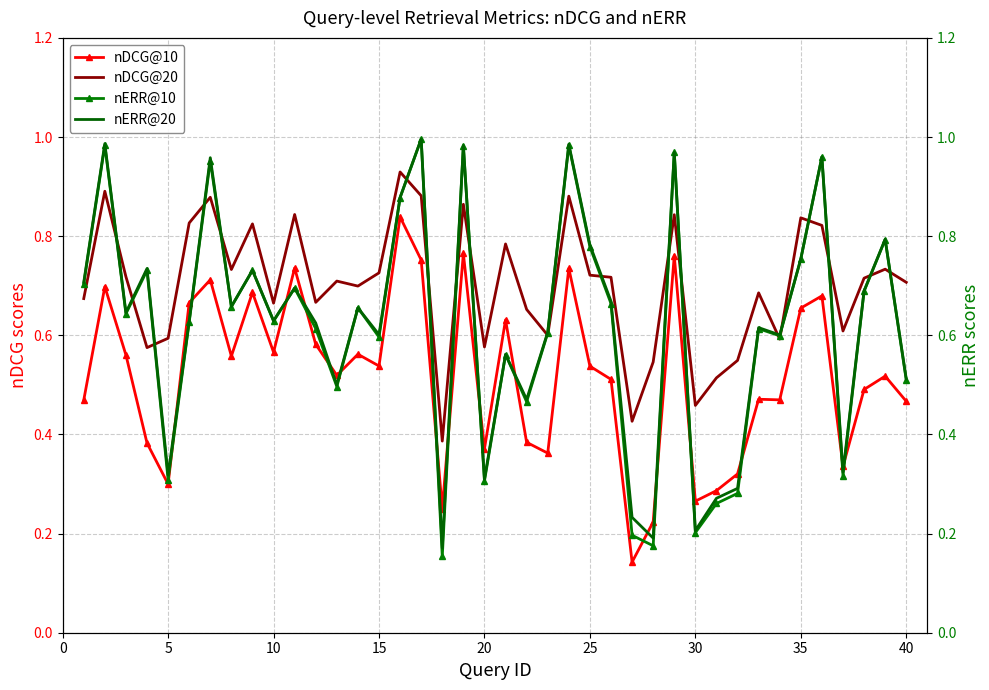

Reading left to right, what are all the values shown in this chart?

nDCG@10: 0.5	0.7	0.6	0.4	0.3	0.7	0.7	0.6	0.7	0.6	0.7	0.6	0.5	0.6	0.5	0.8	0.8	0.2	0.8	0.4	0.6	0.4	0.4	0.7	0.5	0.5	0.1	0.2	0.8	0.3	0.3	0.3	0.5	0.5	0.7	0.7	0.3	0.5	0.5	0.5
nDCG@20: 0.7	0.9	0.7	0.6	0.6	0.8	0.9	0.7	0.8	0.7	0.8	0.7	0.7	0.7	0.7	0.9	0.9	0.4	0.9	0.6	0.8	0.7	0.6	0.9	0.7	0.7	0.4	0.5	0.8	0.5	0.5	0.5	0.7	0.6	0.8	0.8	0.6	0.7	0.7	0.7
nERR@10: 0.7	1.0	0.6	0.7	0.3	0.6	1.0	0.7	0.7	0.6	0.7	0.6	0.5	0.7	0.6	0.9	1.0	0.2	1.0	0.3	0.6	0.5	0.6	1.0	0.8	0.7	0.2	0.2	1.0	0.2	0.3	0.3	0.6	0.6	0.8	1.0	0.3	0.7	0.8	0.5
nERR@20: 0.7	1.0	0.6	0.7	0.3	0.6	1.0	0.7	0.7	0.6	0.7	0.6	0.5	0.7	0.6	0.9	1.0	0.2	1.0	0.3	0.6	0.5	0.6	1.0	0.8	0.7	0.2	0.2	1.0	0.2	0.3	0.3	0.6	0.6	0.8	1.0	0.3	0.7	0.8	0.5